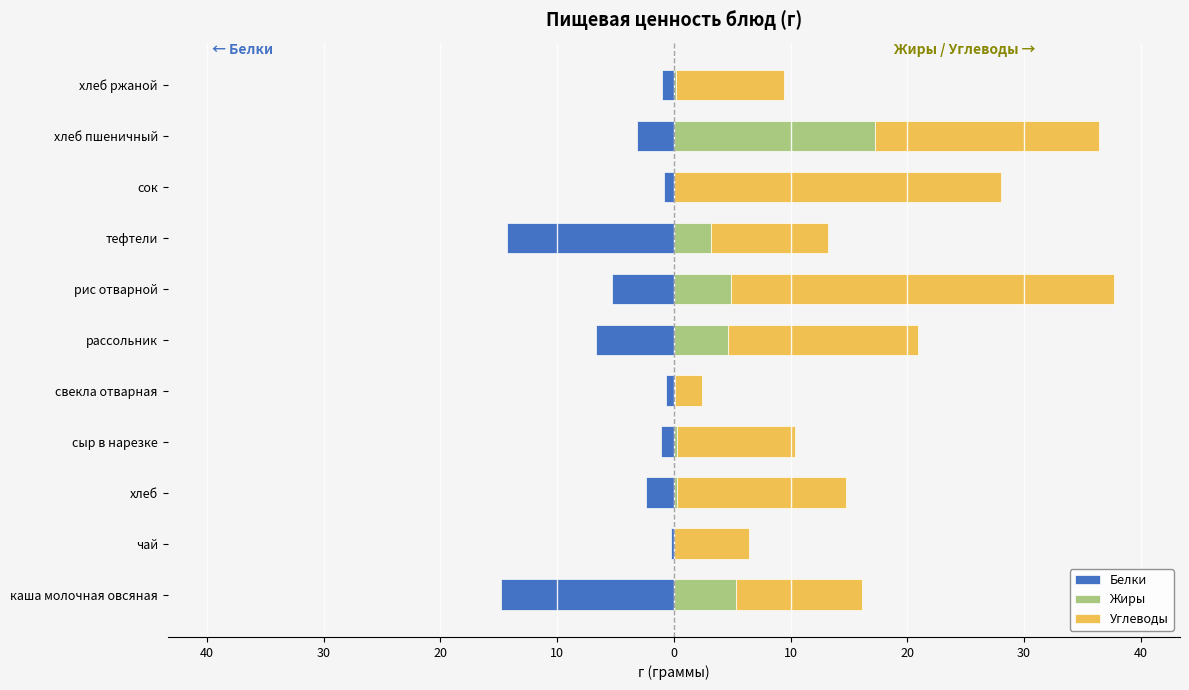

Which series changed the most between хлеб and сыр в нарезке?

Углеводы